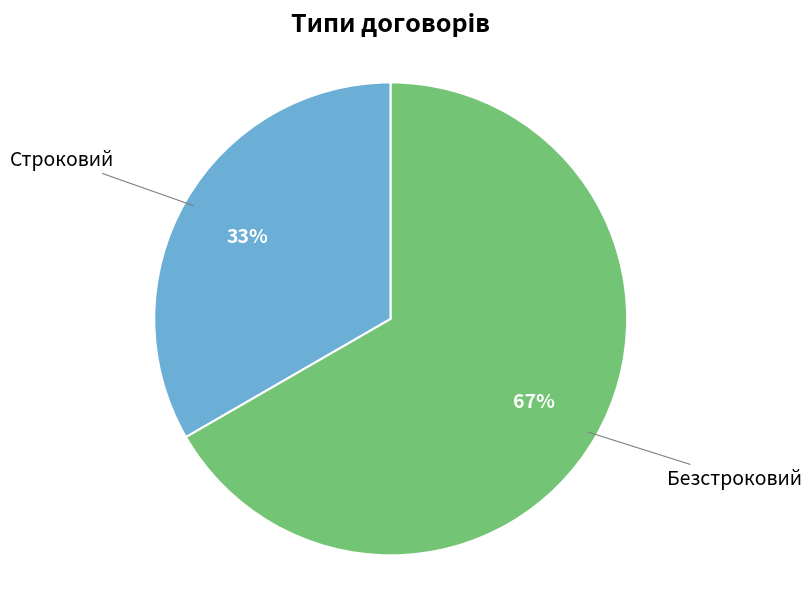

Does any single category account for the majority?

Yes